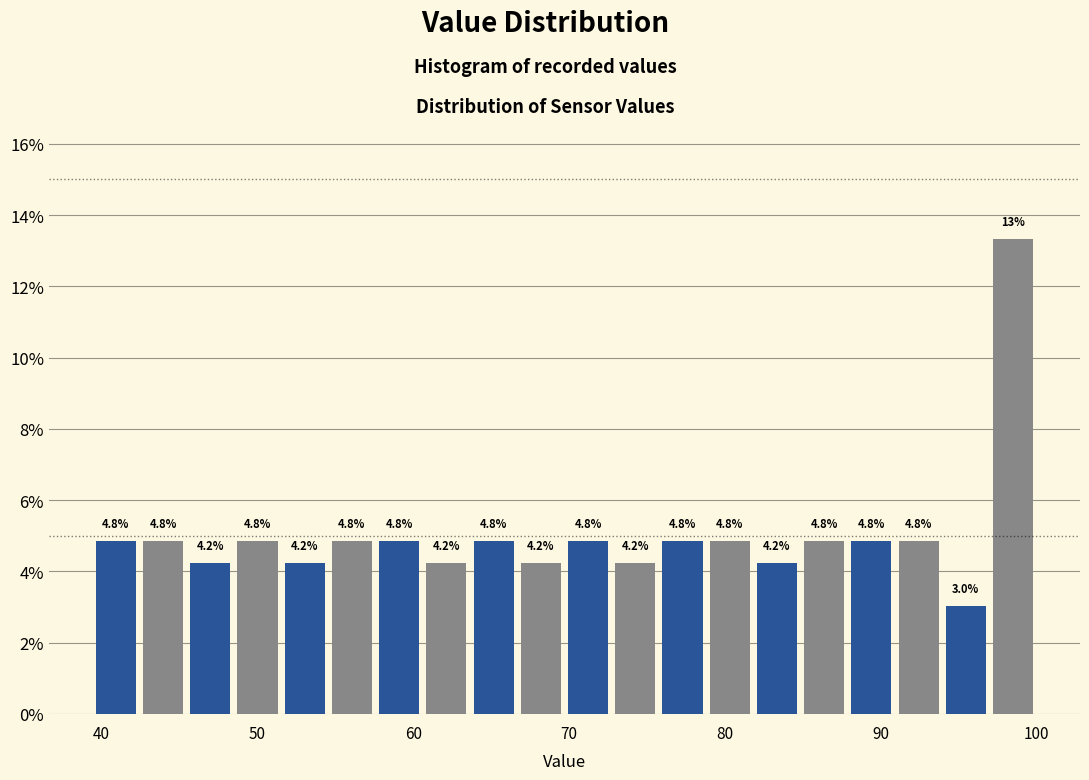

Read against the x-axis, roughly where is the centre of the tallest bar?

98